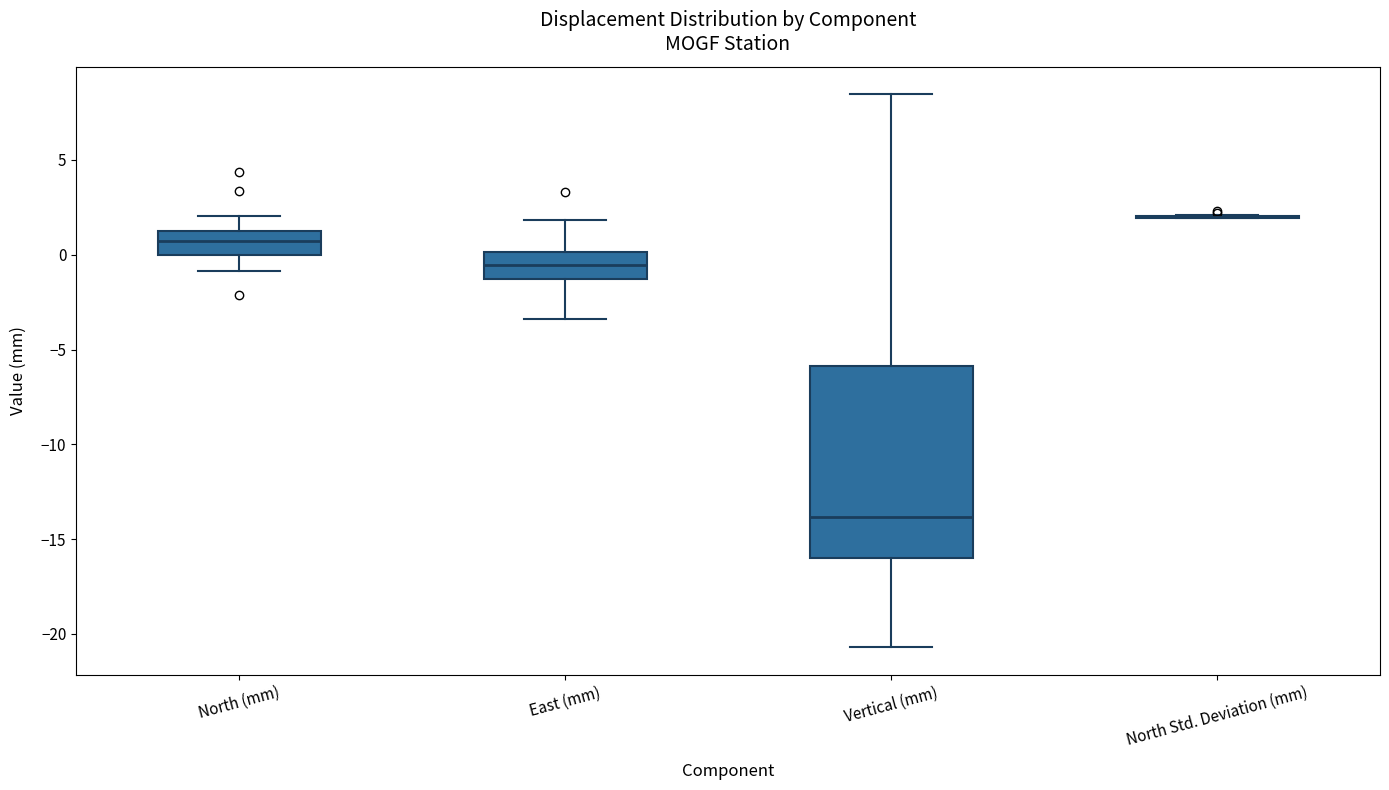

Where is the lower edge of the box for Vertical (mm) on the y-axis? The values are not printed on the chart, so give them approximately, as read against the axis.

-16.0